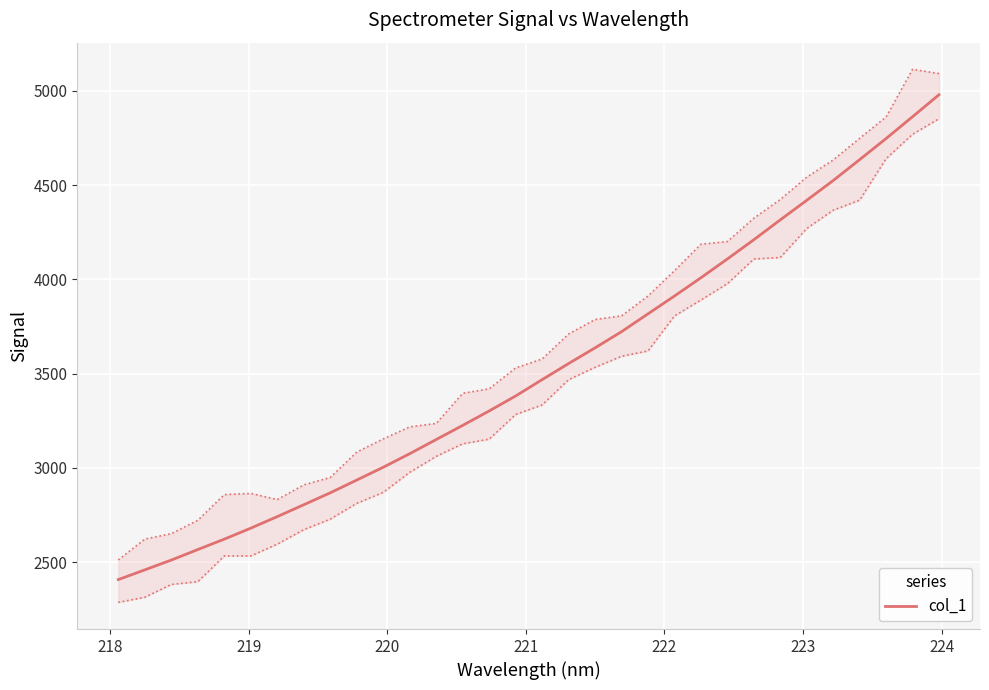

What is the difference between the maximum and second lowest values?

2518.9